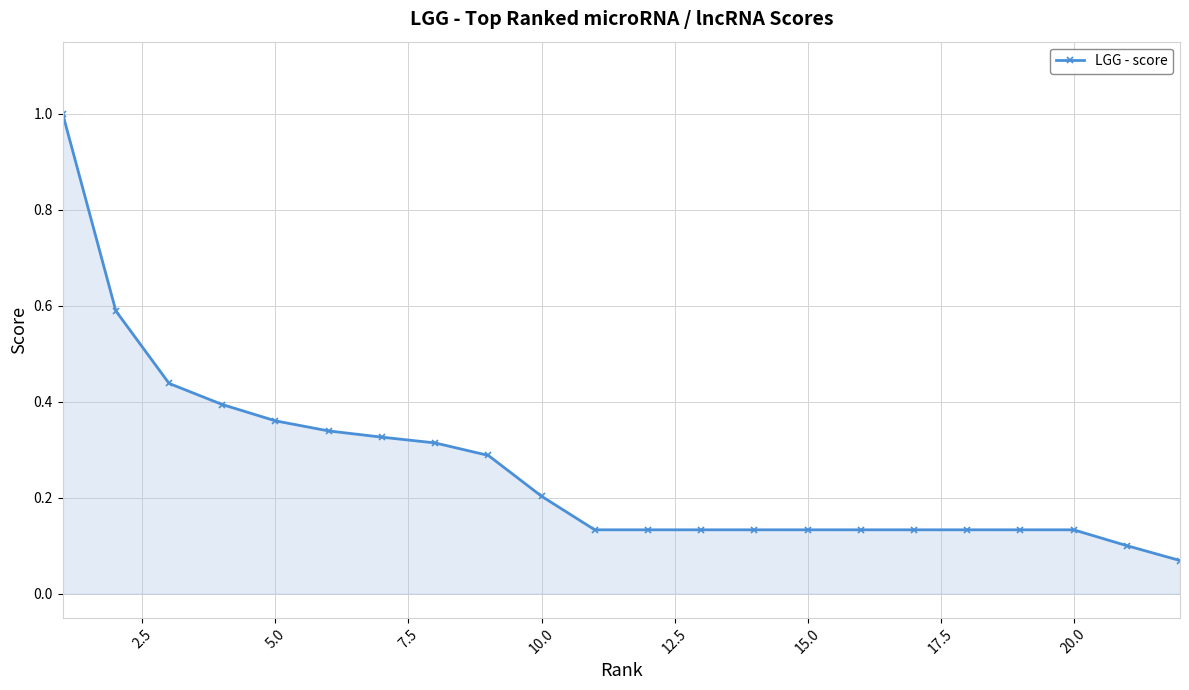

What is the difference between the maximum and second lowest values?

0.9